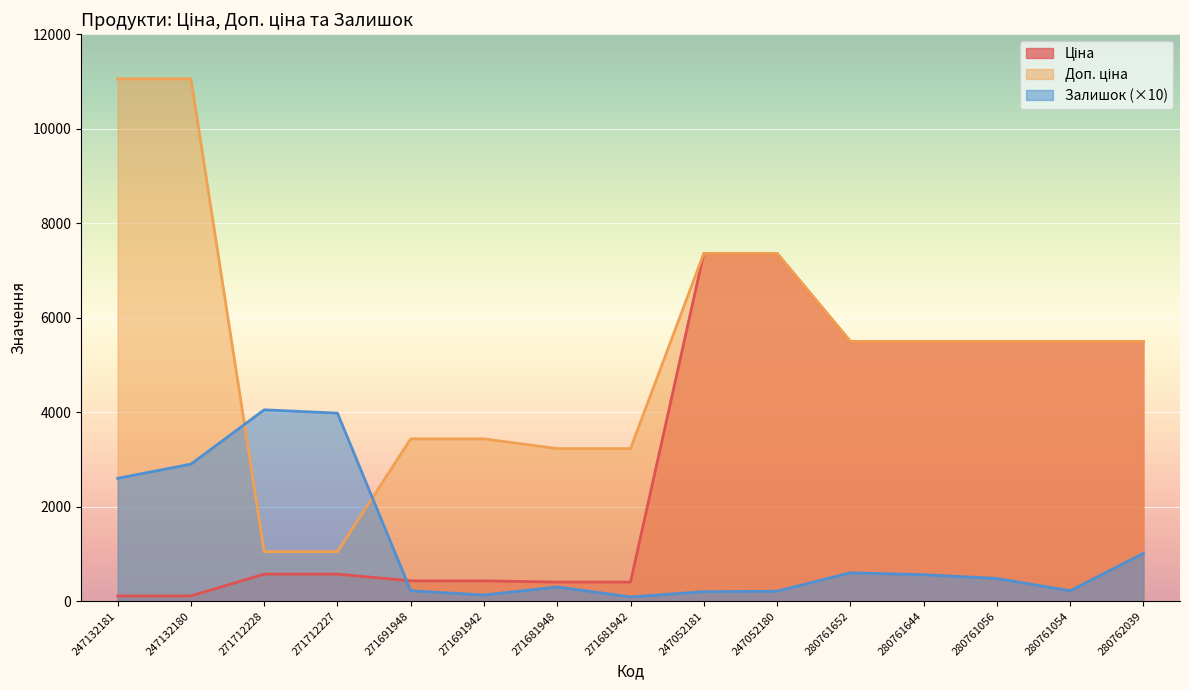

Where does the Доп. ціна series first go above 5497?

247132181